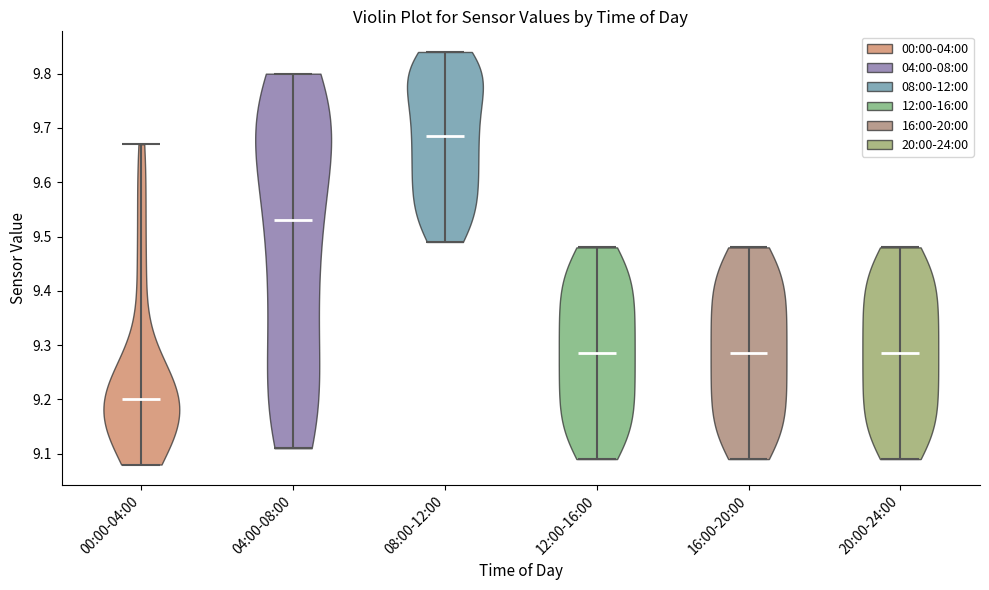

What is the lowest point the violin for 20:00-24:00 reaches on the y-axis? The values are not printed on the chart, so give them approximately, as read against the axis.

9.09